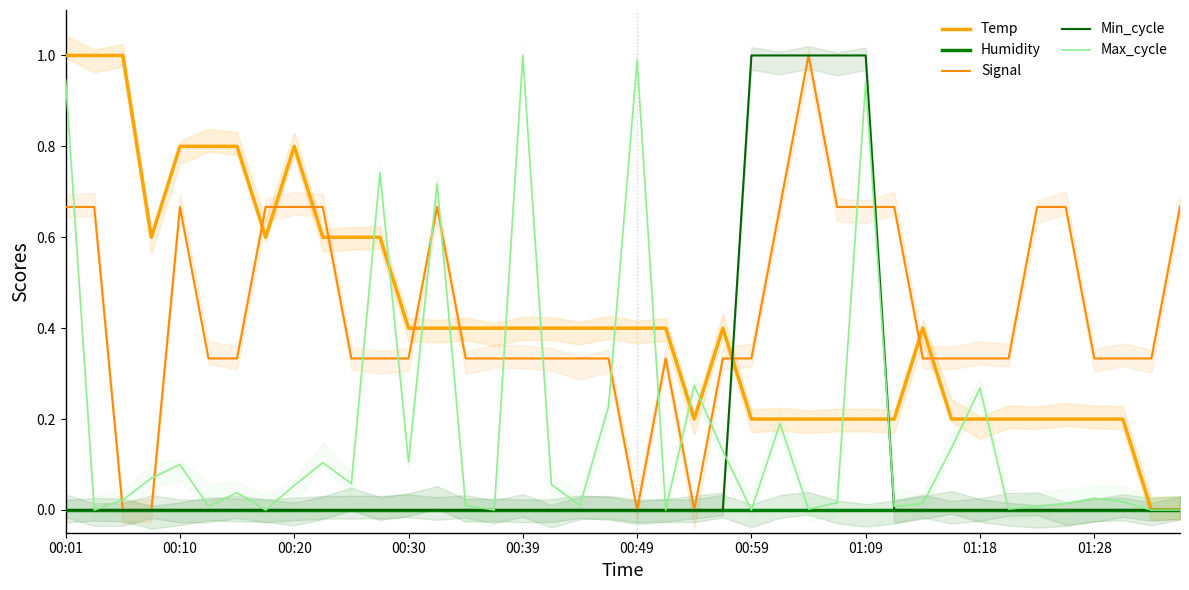

What is the total value across all series at 00:01?

2.6